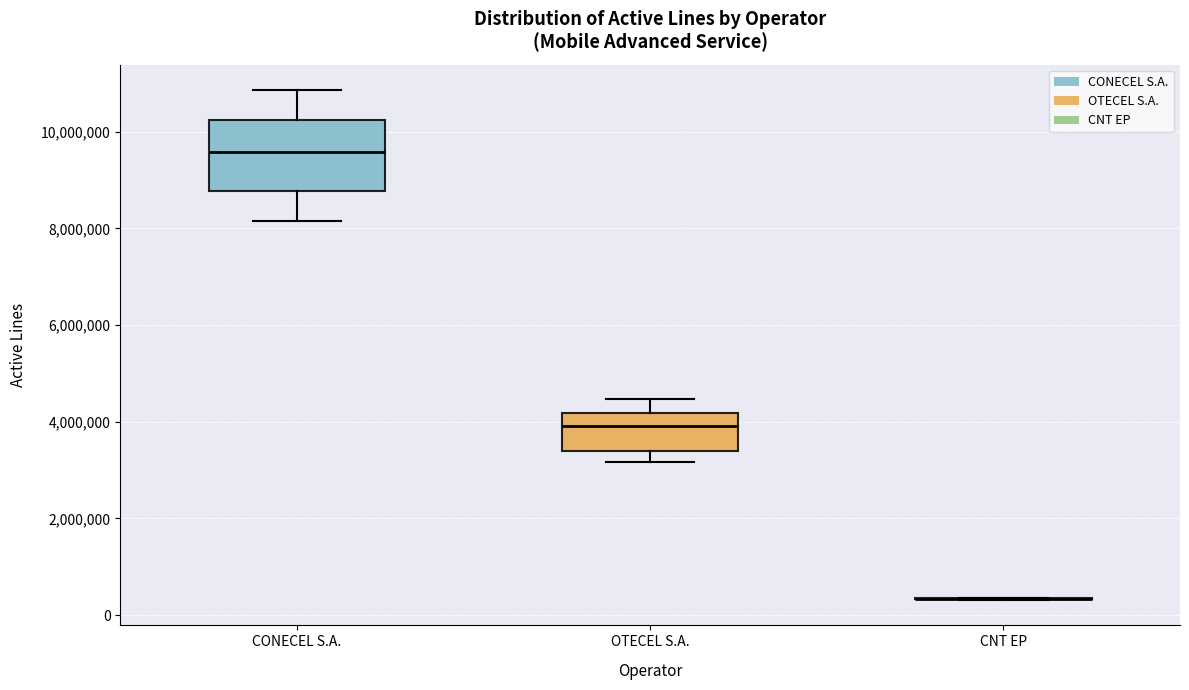

Reading left to right, read every box against the y-axis: the position of its median line, the range the box covers, and the ends of its whiskers. The values are not printed on the chart, so give them approximately, as read against the axis.

CONECEL S.A.: median 9600000, box 8800000 to 10200000, whiskers 8200000 to 10800000
OTECEL S.A.: median 4000000, box 3400000 to 4200000, whiskers 3200000 to 4400000
CNT EP: box collapsed to a line at 400000, whiskers 400000 to 400000